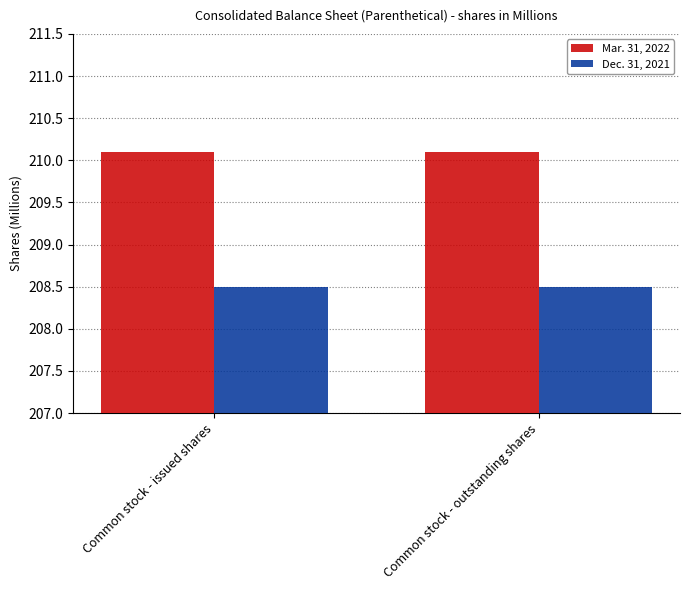

What are all the series names shown in the legend?

Mar. 31, 2022, Dec. 31, 2021